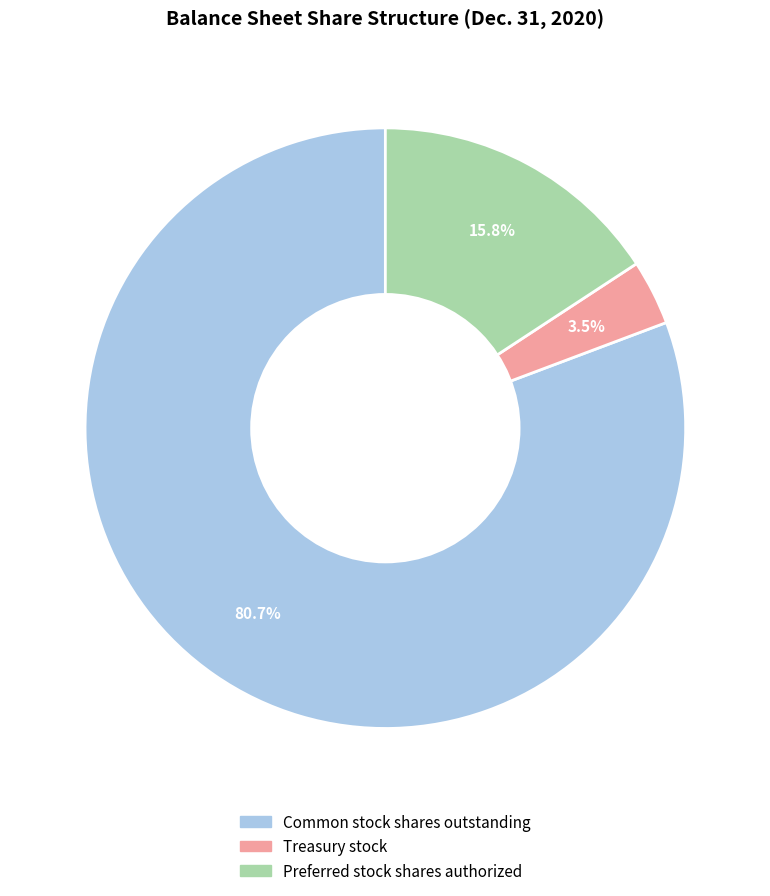

Between Treasury stock and Common stock shares outstanding, which is larger?

Common stock shares outstanding